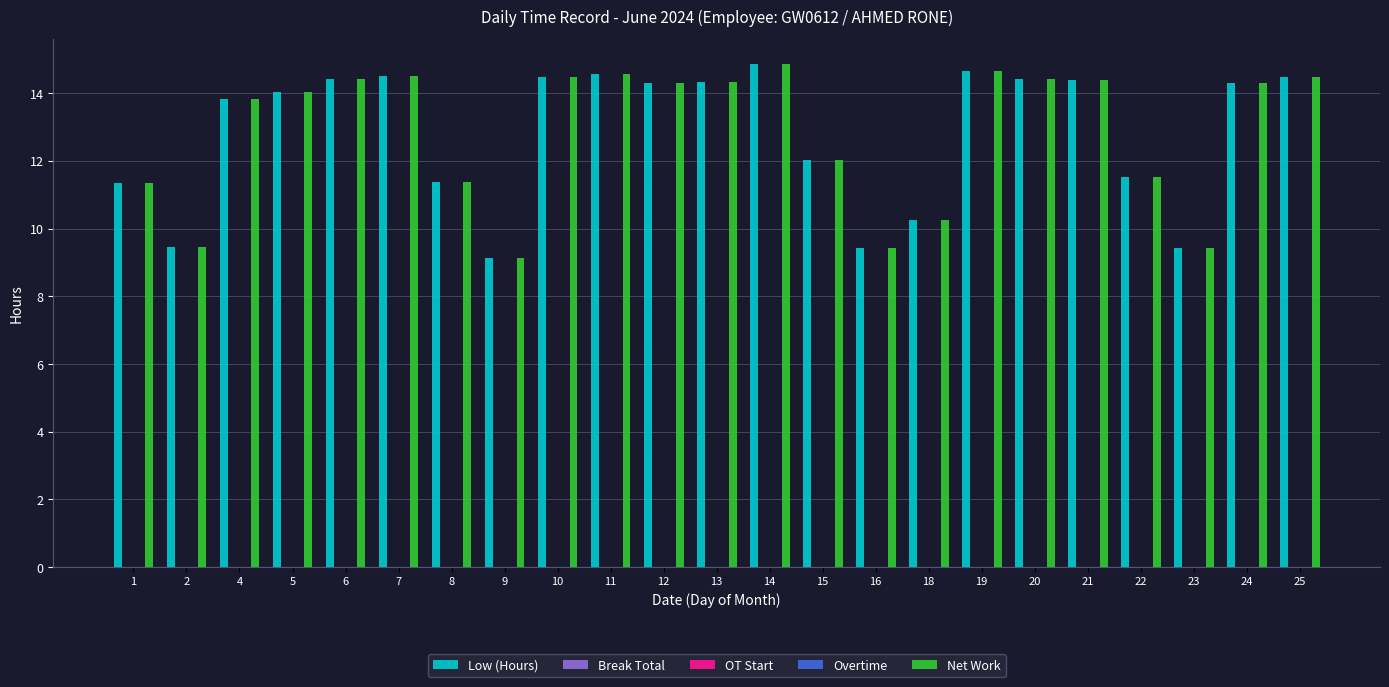

At how many categories does at least one series exceed 0?

23